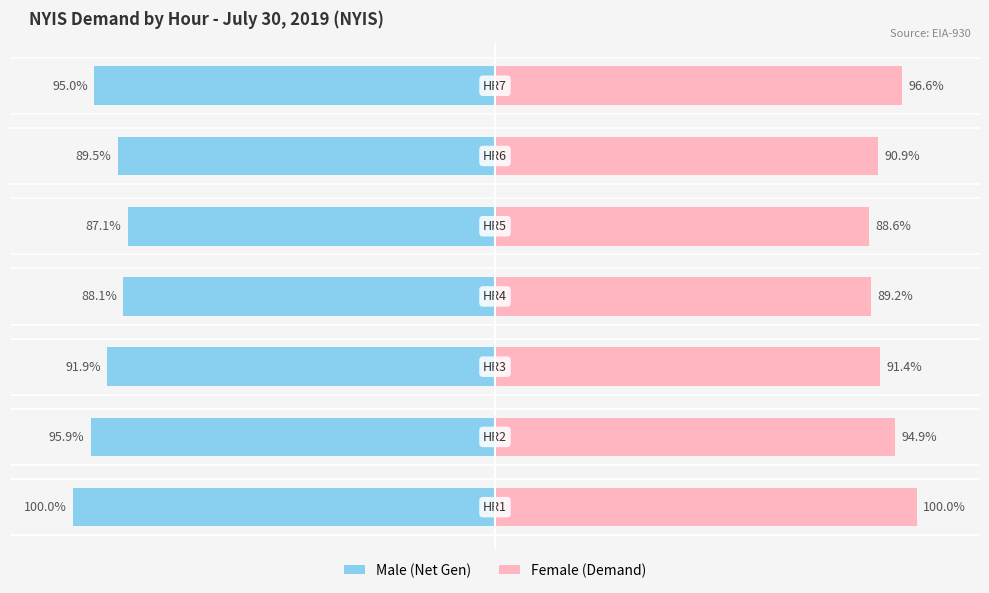

What is the difference between the highest and lowest values at 150?

191.6